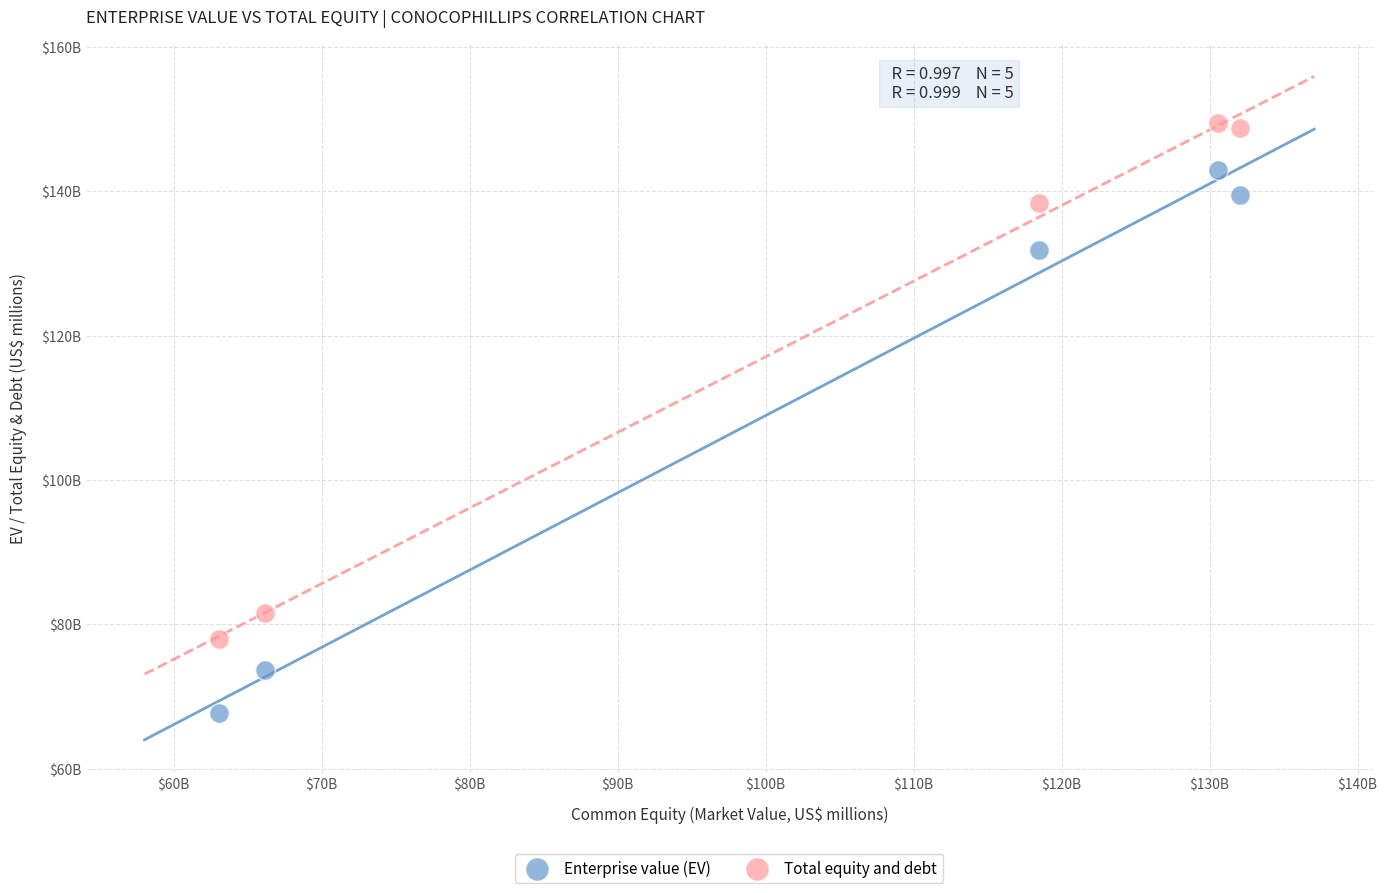

Which series reaches the minimum Y coordinate?

Enterprise value (EV)